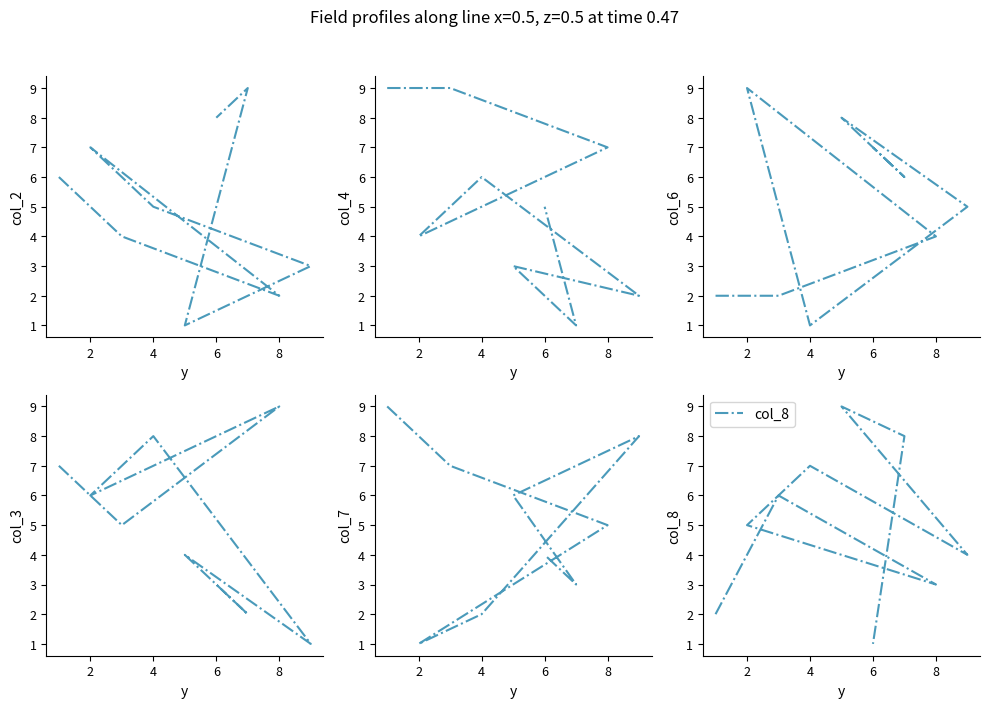

Does the chart have visible grid lines?

No